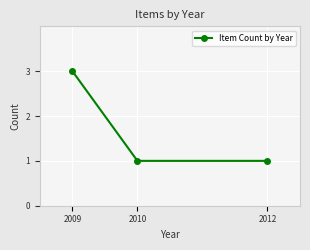

Reading left to right, transcribe all the data shown in this chart.

3	1	1